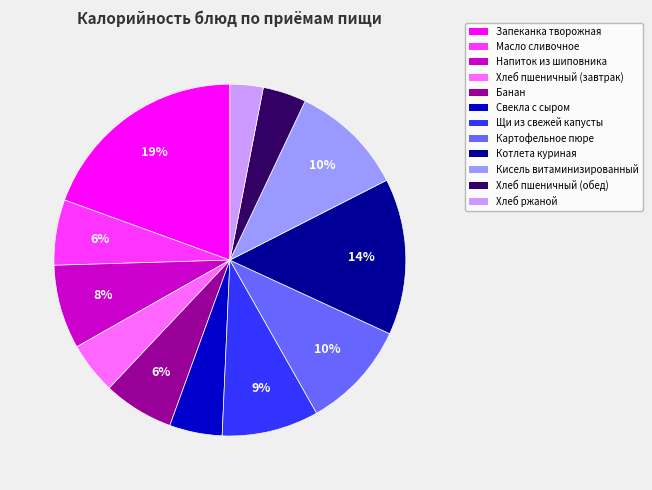

To the nearest percent, what portion does Масло сливочное represent?

6%